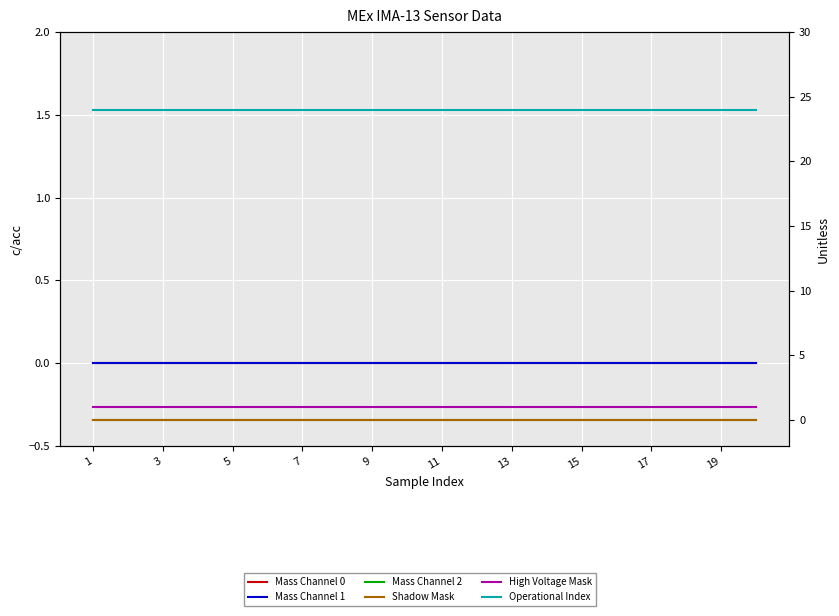

True or false: Mass Channel 1 has more than 0 interior local peaks.

False